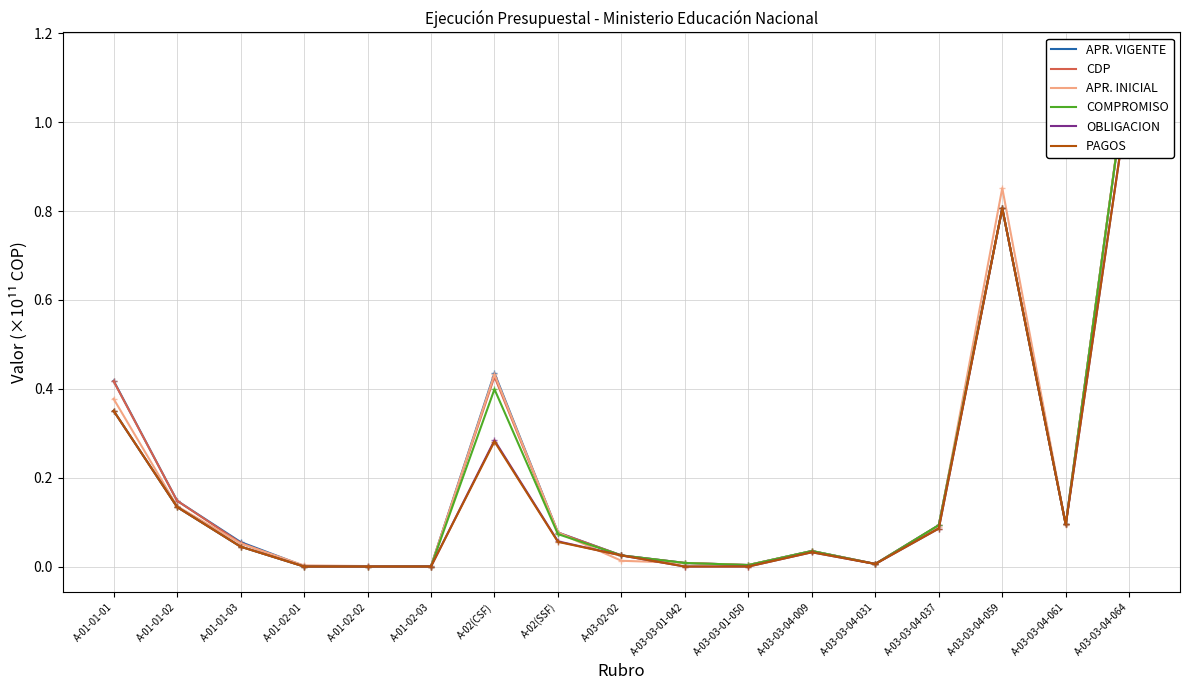

What are all the series names shown in the legend?

APR. VIGENTE, CDP, APR. INICIAL, COMPROMISO, OBLIGACION, PAGOS